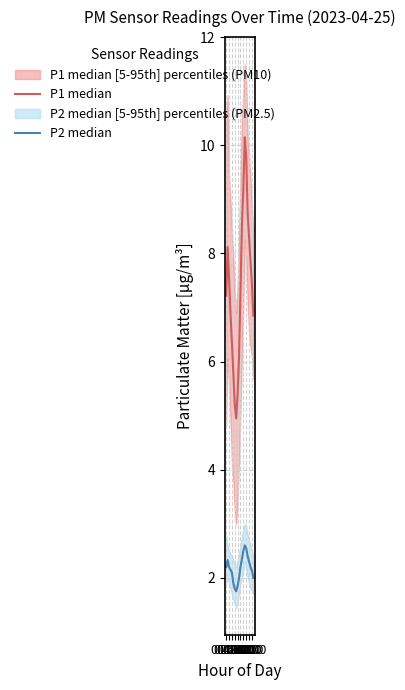

At which category is the sum across all series the highest?

13